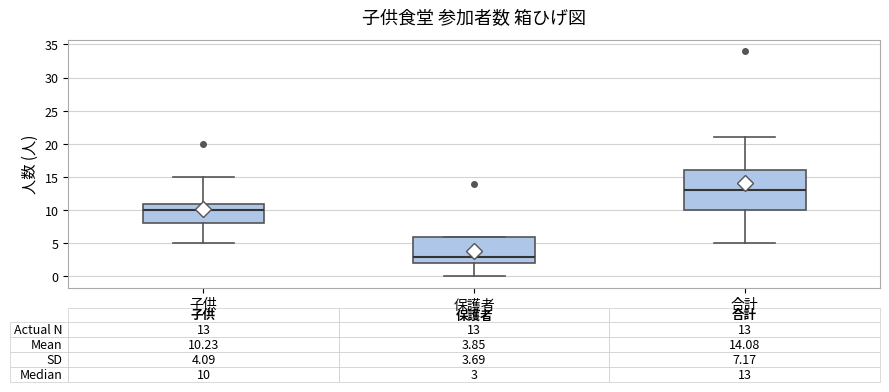

Comparing the boxes themselves (not the whiskers), which one is the tallest?

合計